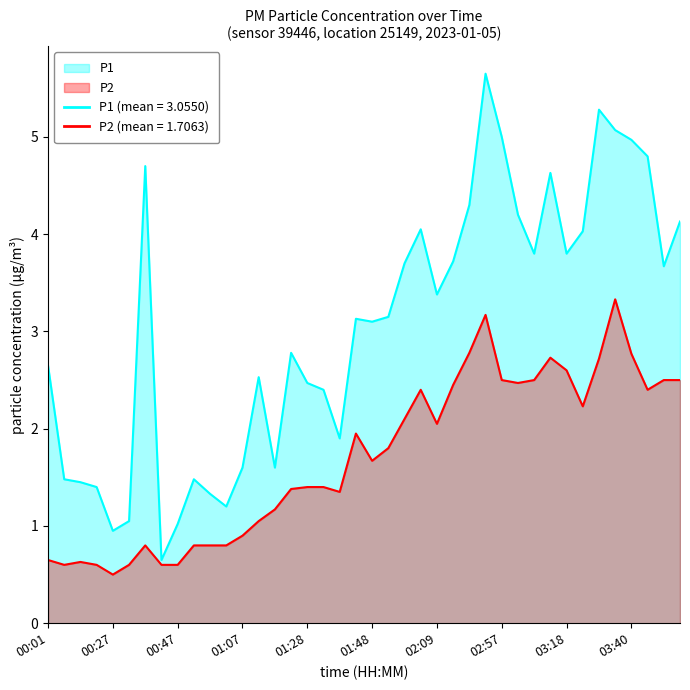

Which series has the largest range (max minus min)?

P1